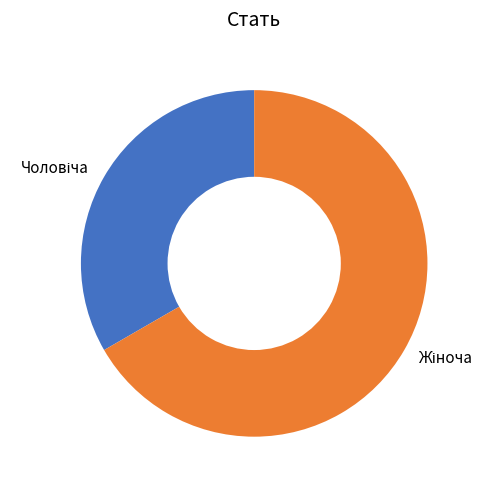

Does any single category account for the majority?

Yes